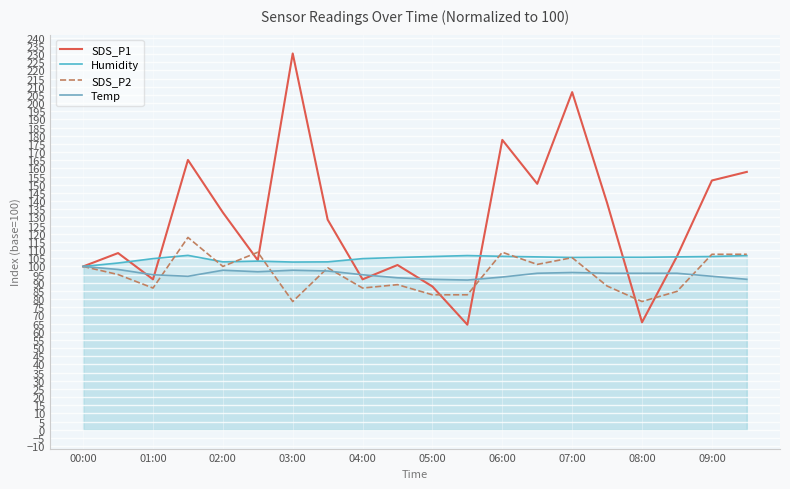

What is the maximum value for Temp?

100.0